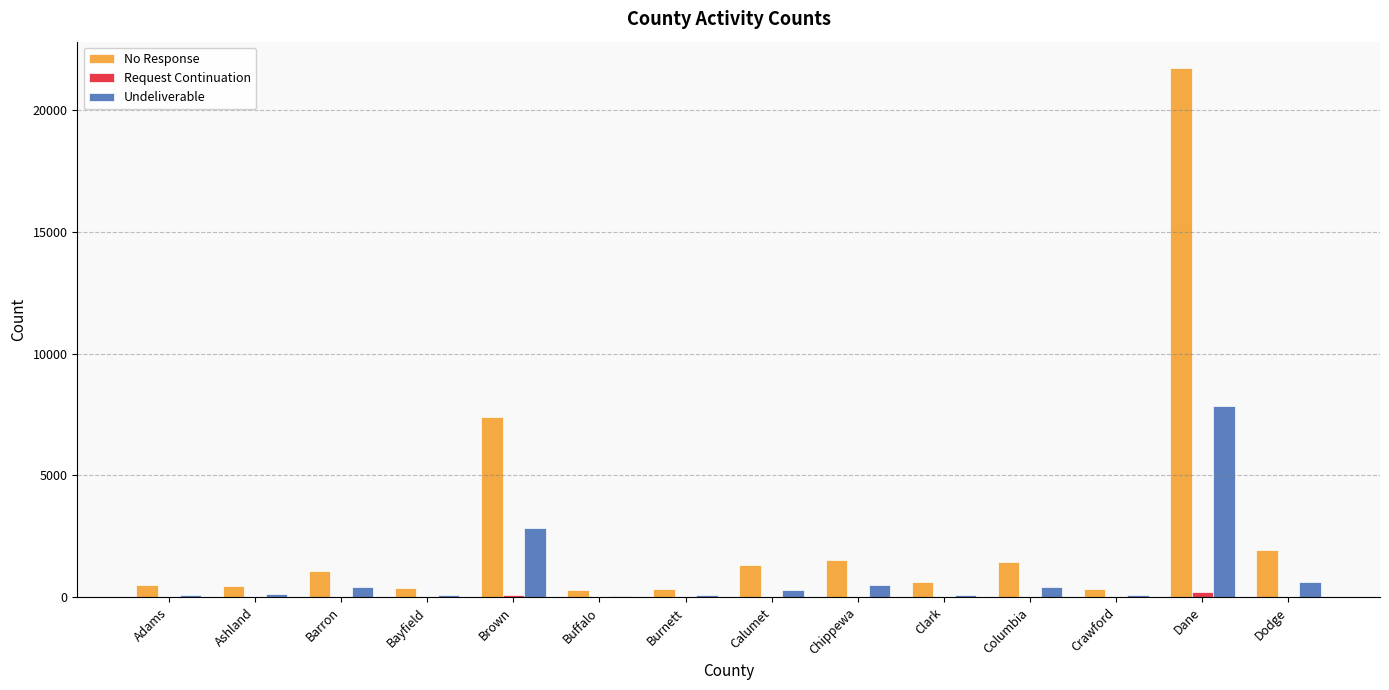

The value of No Response at Crawford is 340. True or false?

True